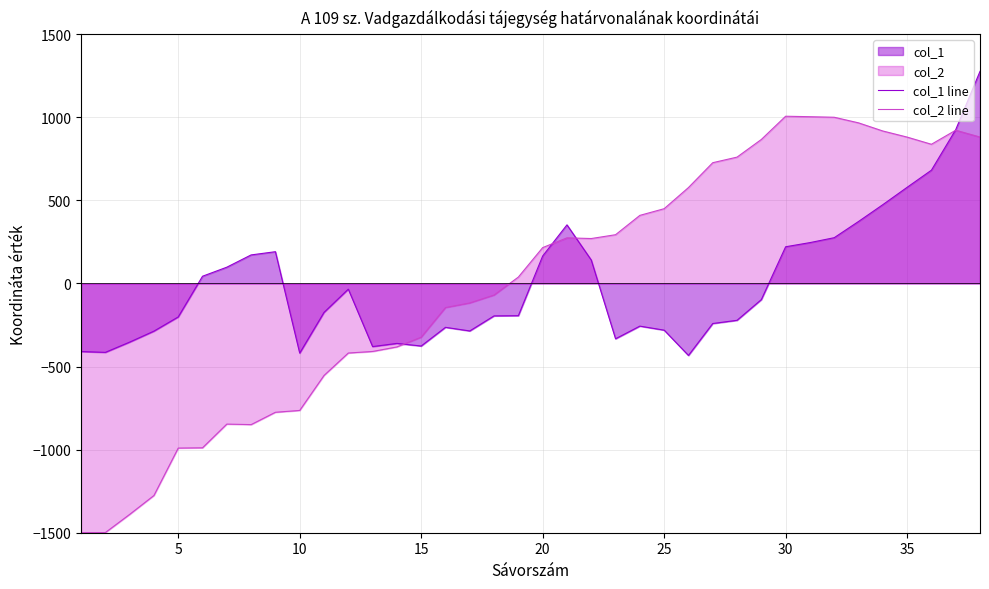

What is the minimum value shown in the chart?

-1499.6